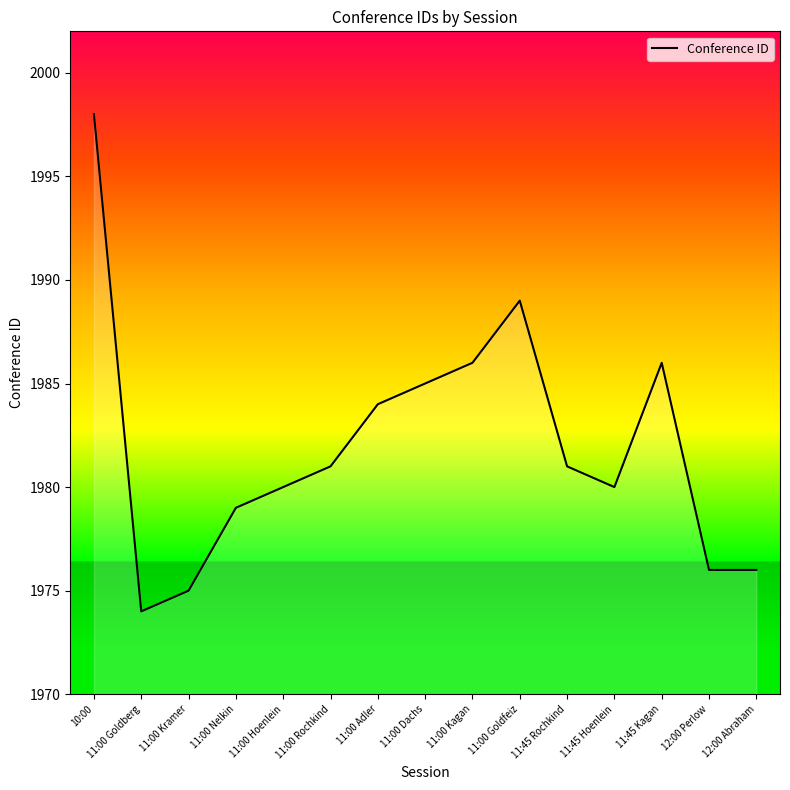

What is the approximate value at 11:00 Goldfeiz, to the nearest 5?

1990